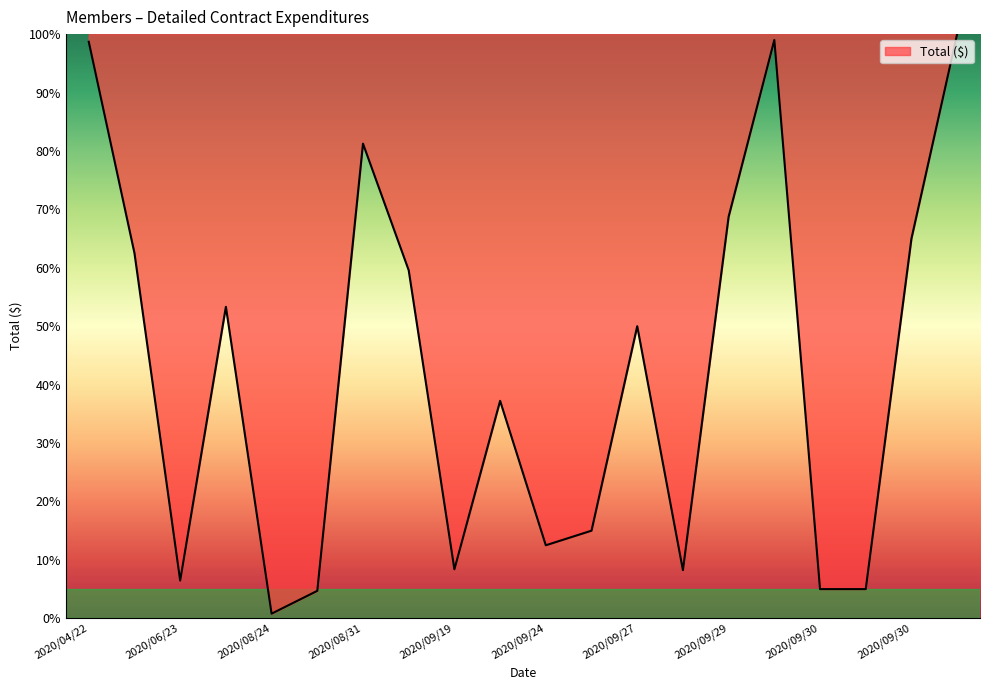

What is the difference between the maximum and minimum values?

99.2